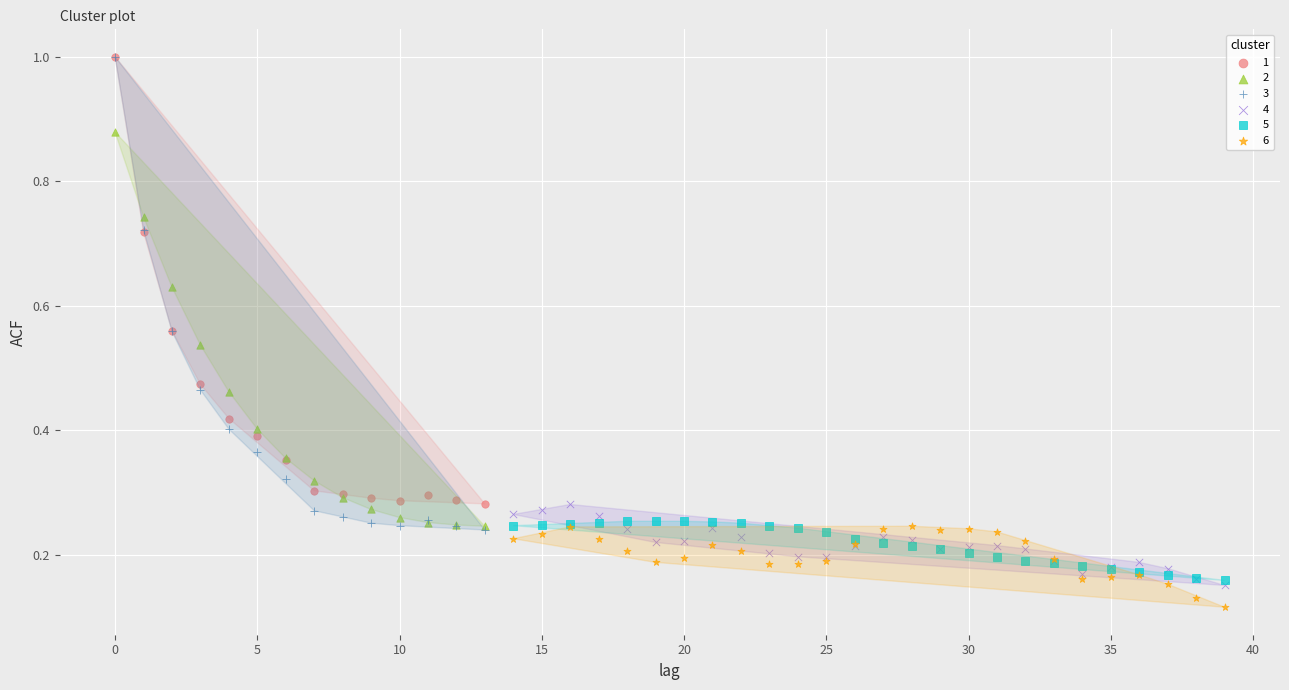

Which series reaches the minimum Y coordinate?

6